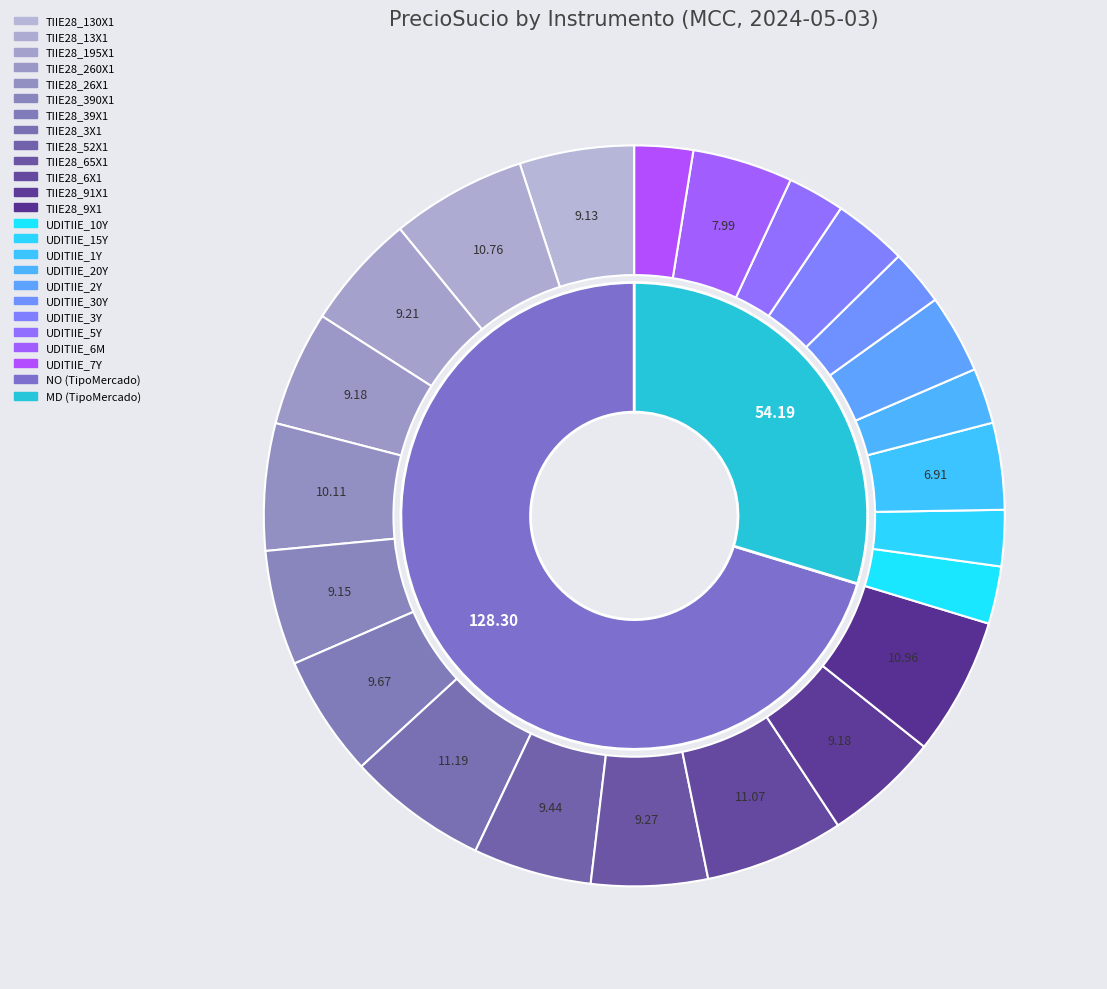

What is the smallest slice in the pie chart?

UDITIIE_20Y